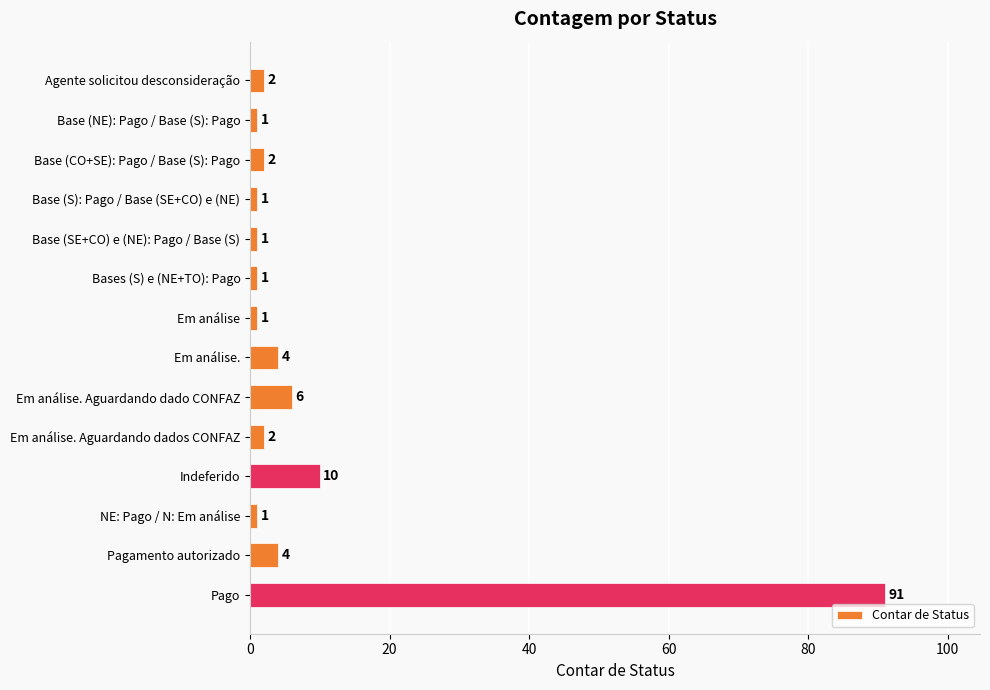

At which label is the value closest to 46?

Indeferido